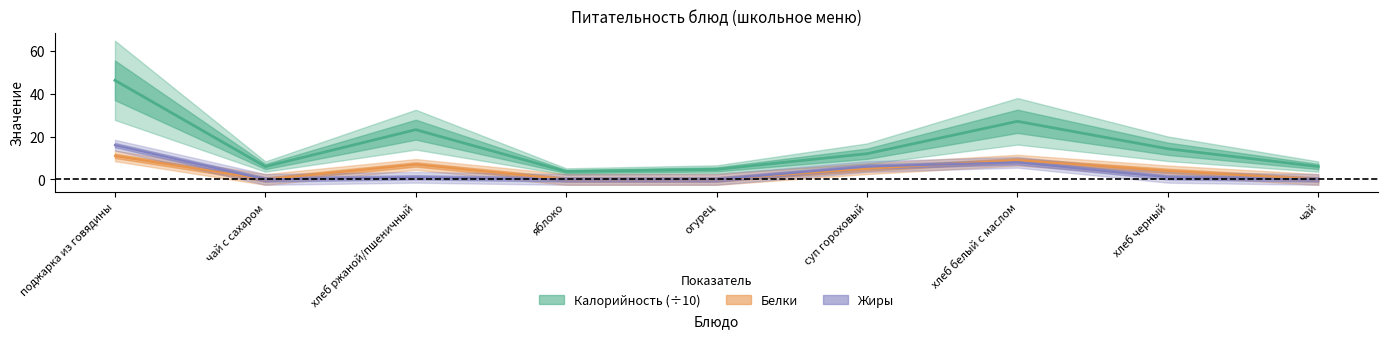

Rank the series by their maximum value, from lowest to highest.

Белки, Жиры, Калорийность